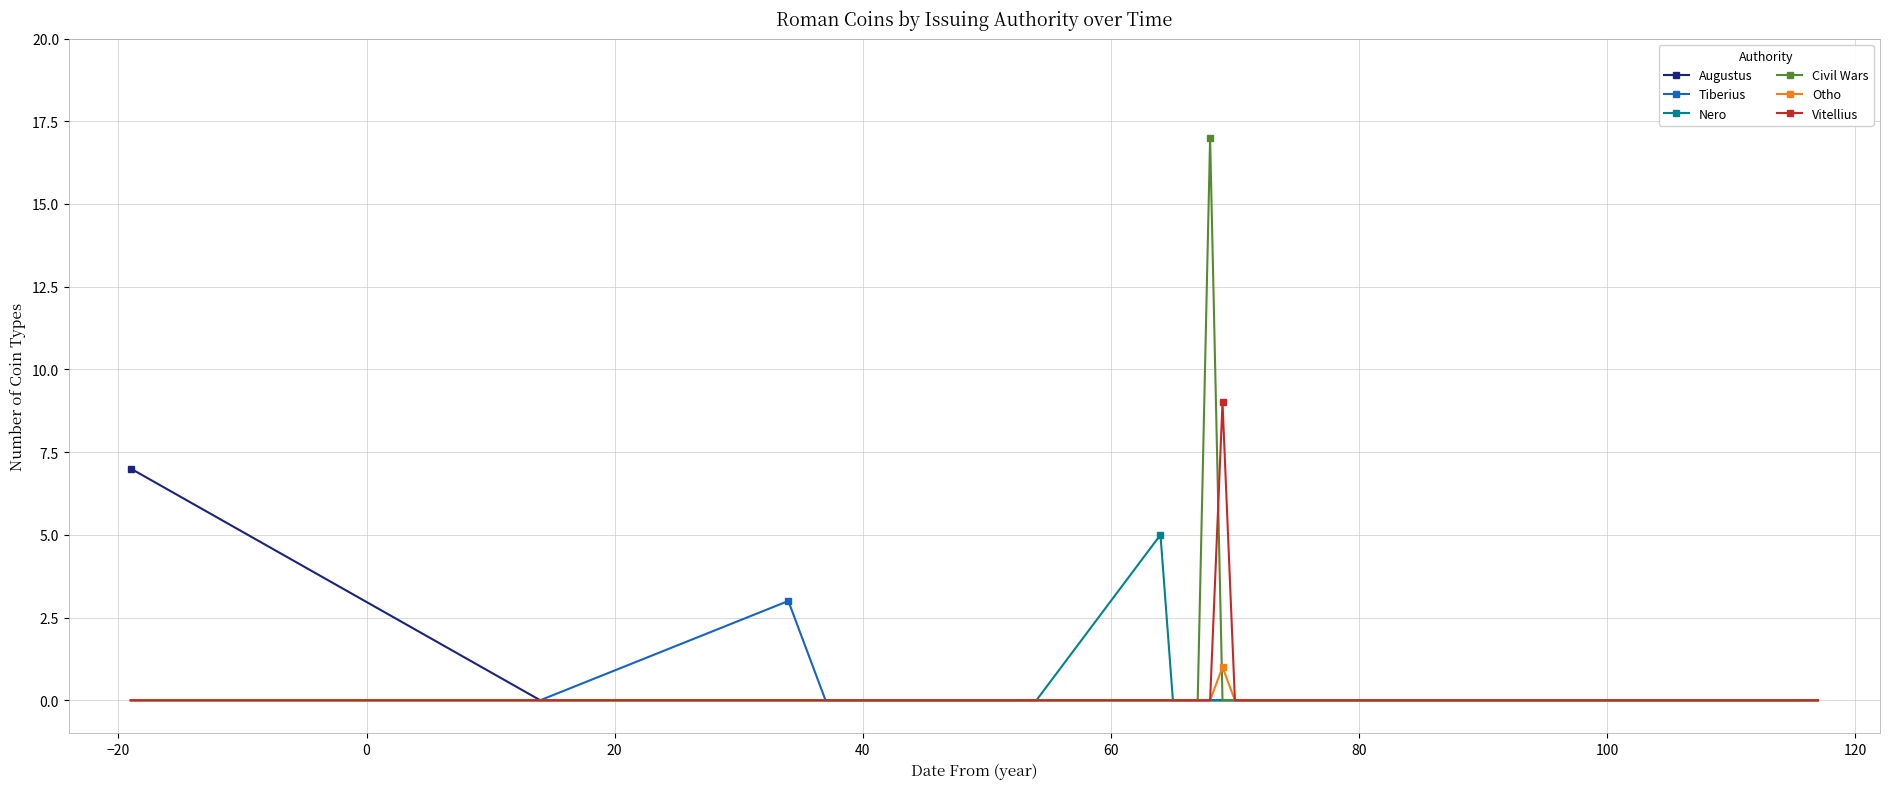

Which series has the largest range (max minus min)?

Civil Wars